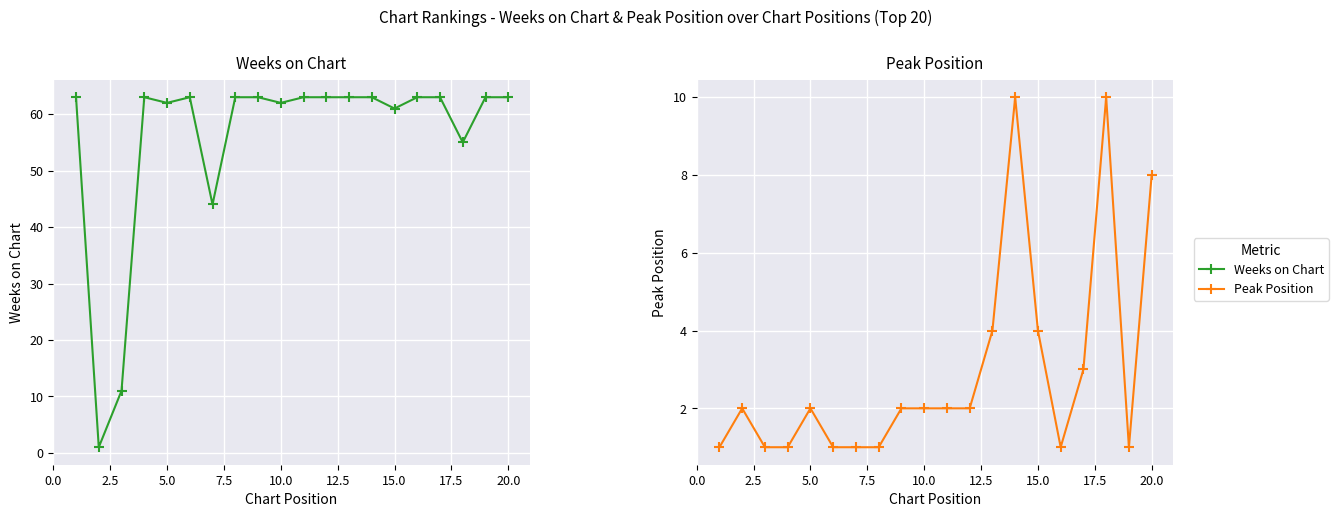

The value of Weeks on Chart at 0.0 is 34. True or false?

False